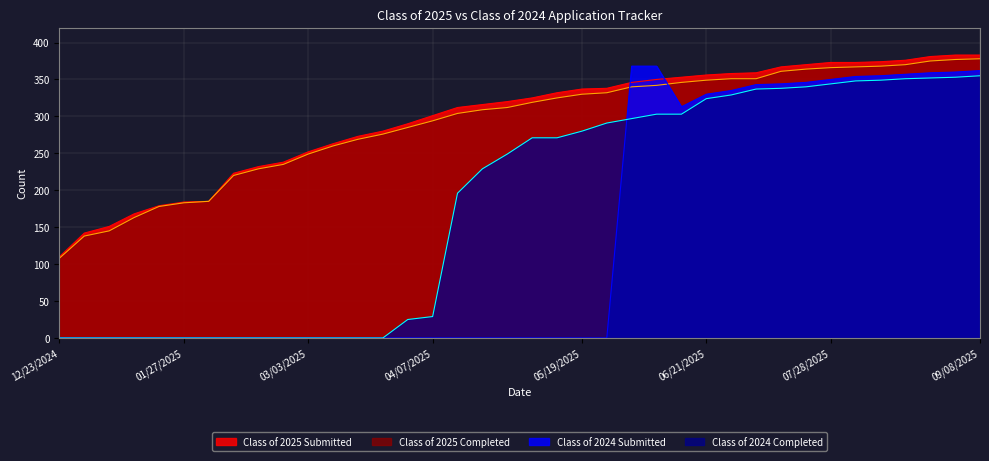

How many lines are shown in the chart?

4